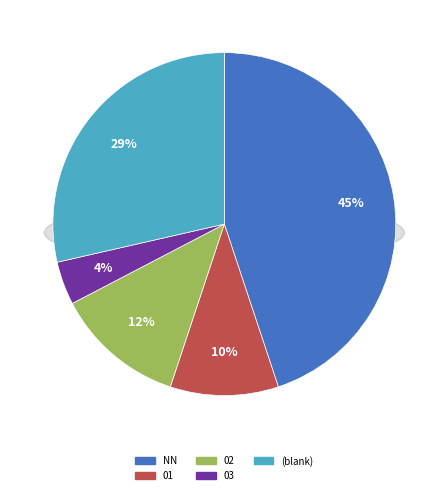

Between 02 and 01, which is larger?

02